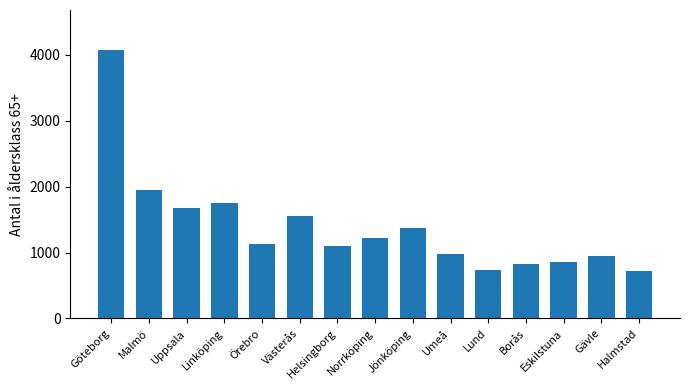

What is the value of the 5th bar from the left?

1130